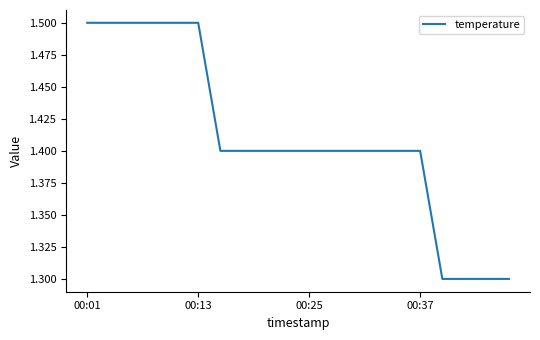

What is the sum of all values?

28.2